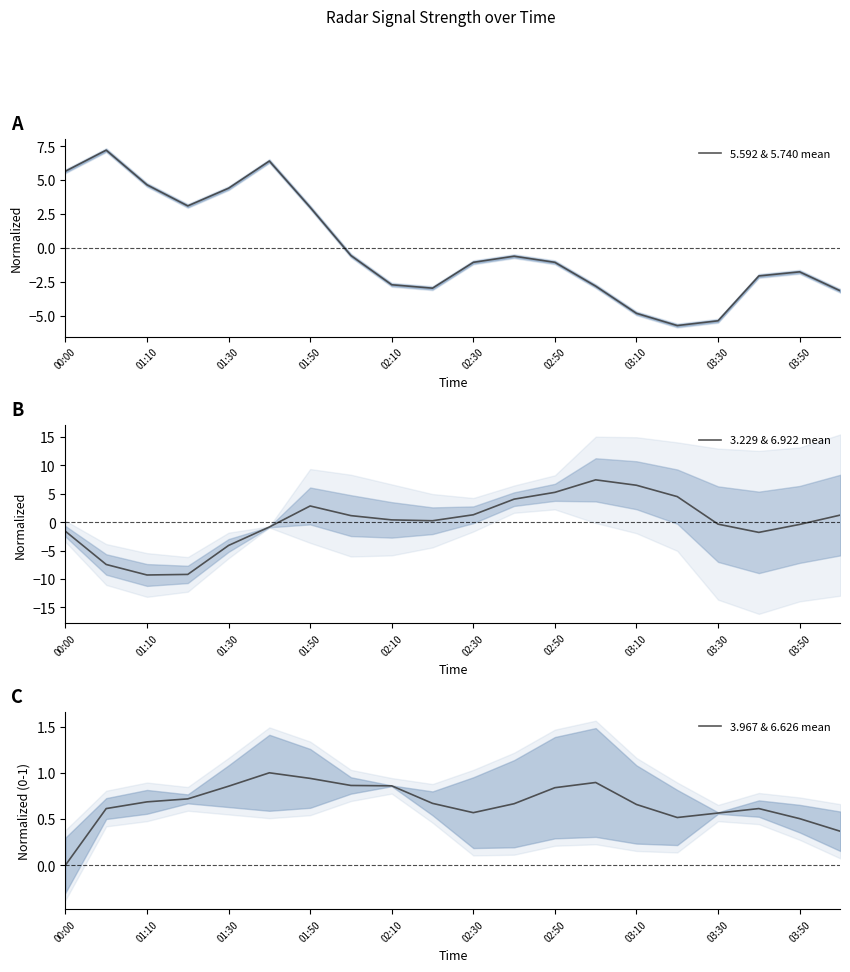

The 3.229 & 6.922 mean series shows 2.9 at 01:50. True or false?

True